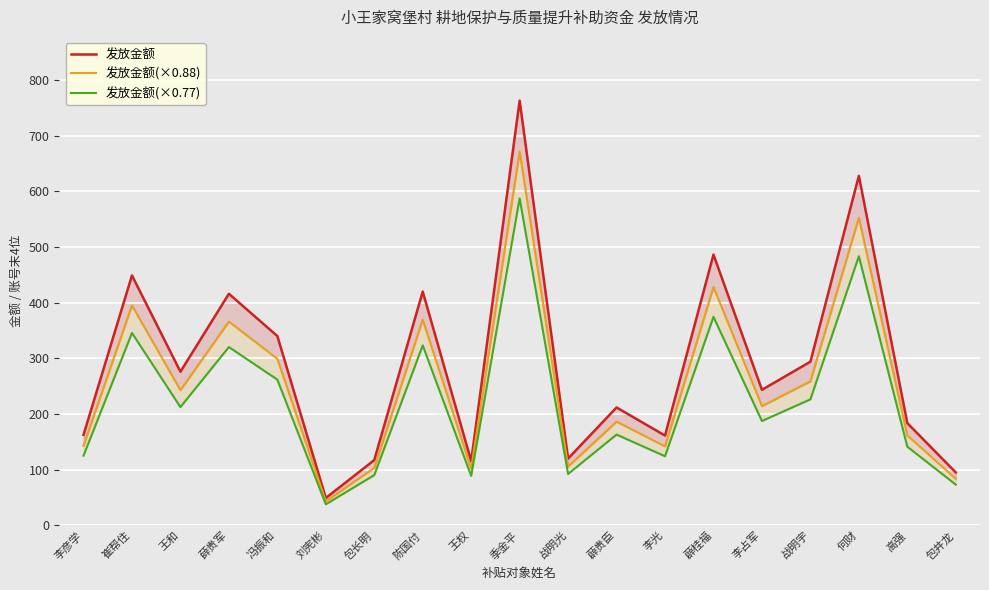

What is the approximate value of 发放金额(×0.77) at 李彦学?

125.3